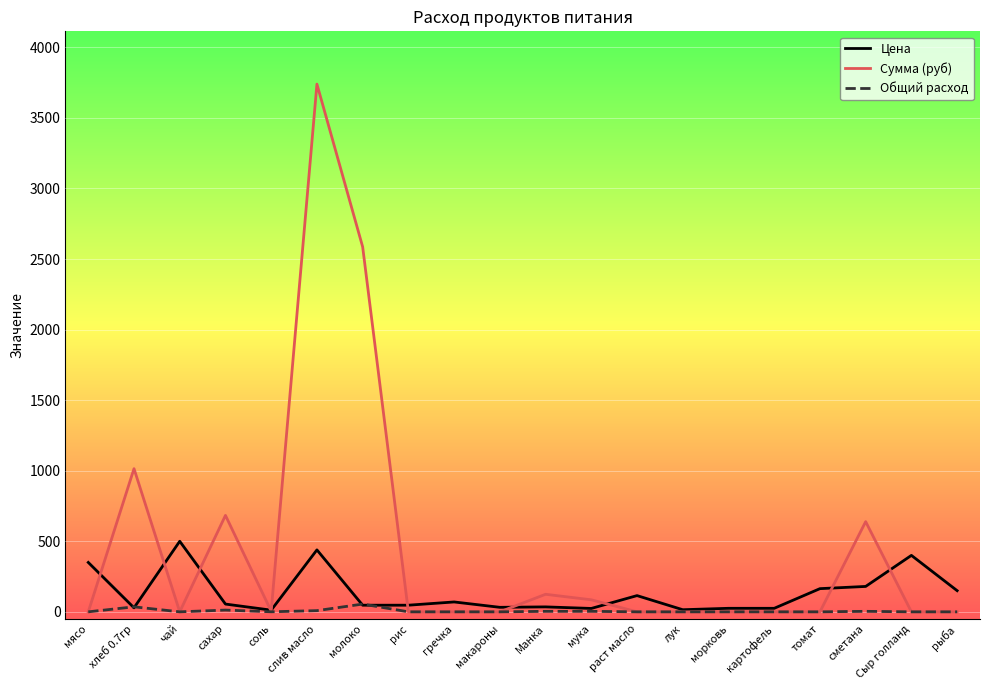

What is the sum of the Сумма (руб) values at мясо and сахар?

683.4